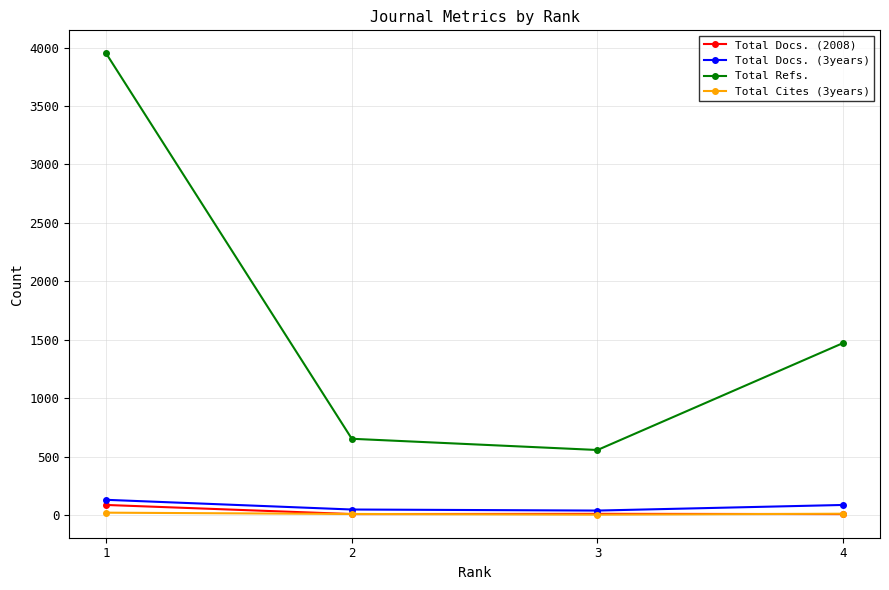

At how many categories does at least one series exceed 1384?

2